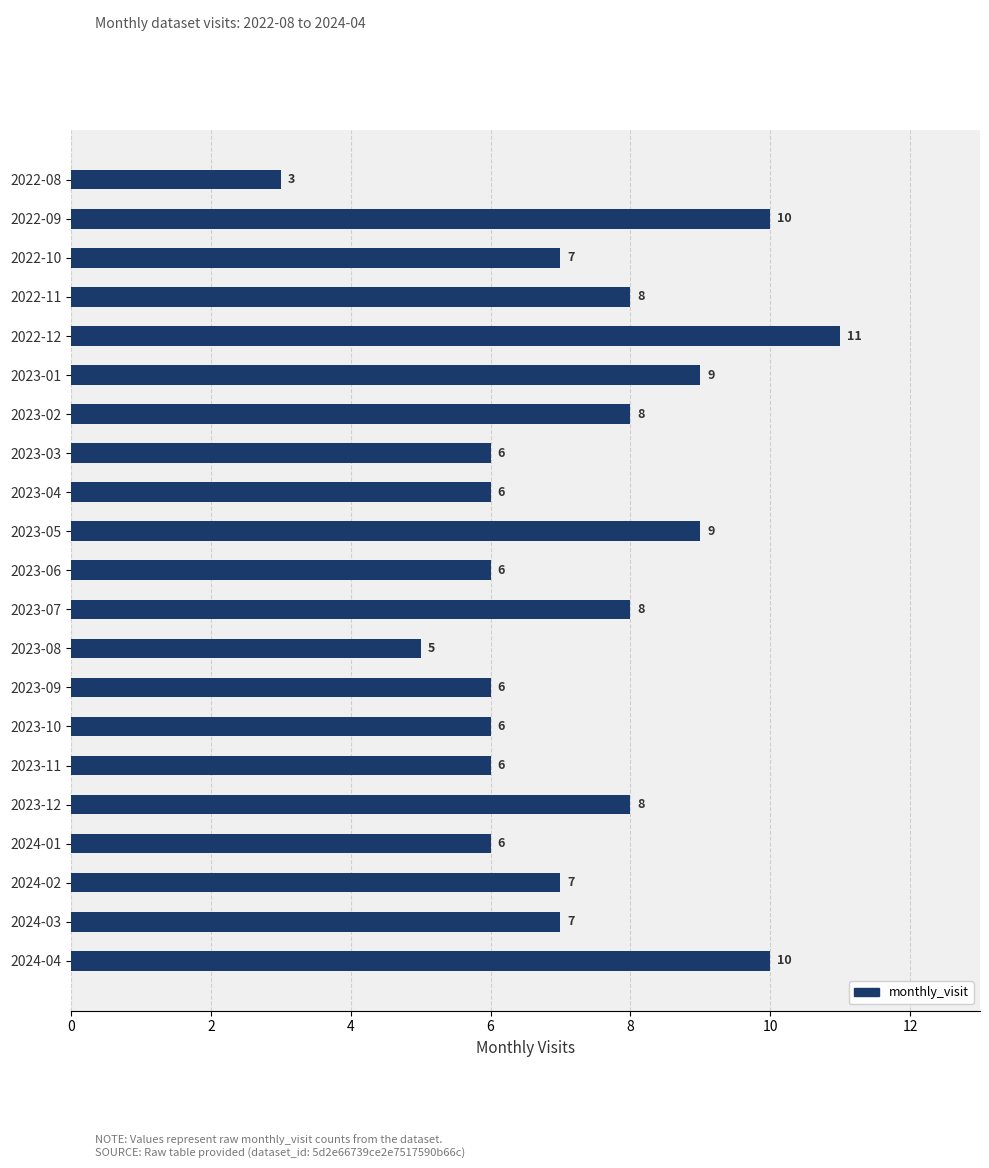

What is the label of the 13th bar from the bottom?

2023-04